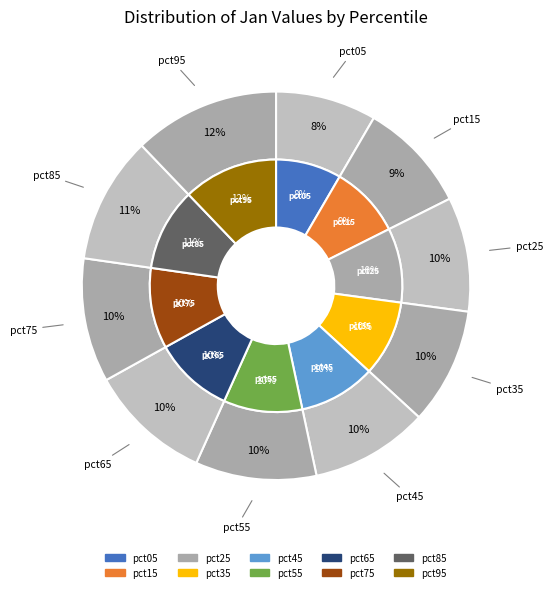

What portion of the pie excludes pct05?

91.6%